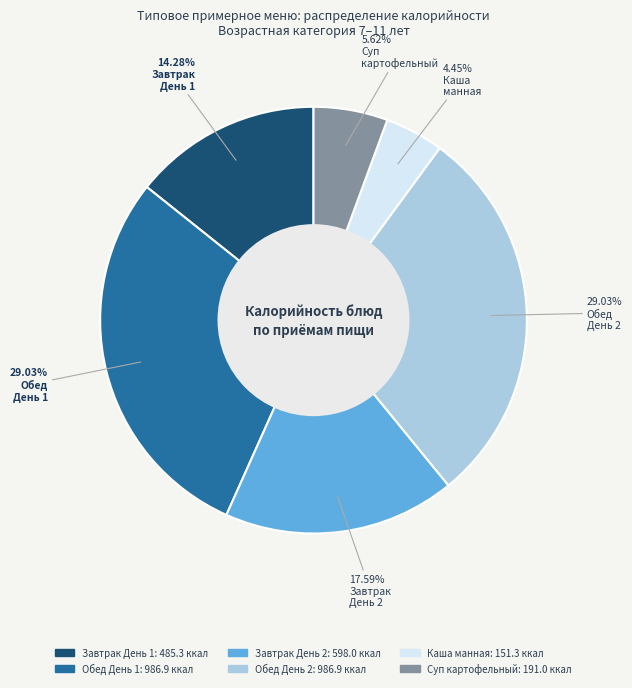

What is the ratio of the value at Суп картофельный to the value at Завтрак День 1?

0.4